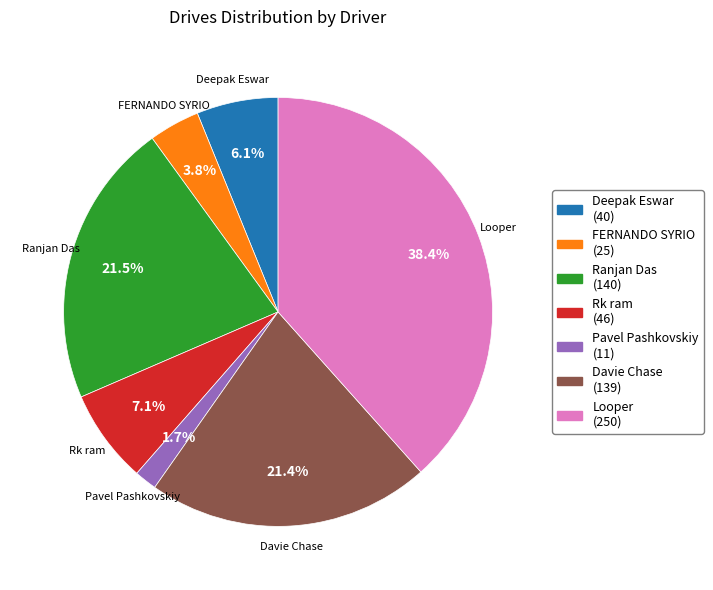

Is there a majority slice in this chart?

No